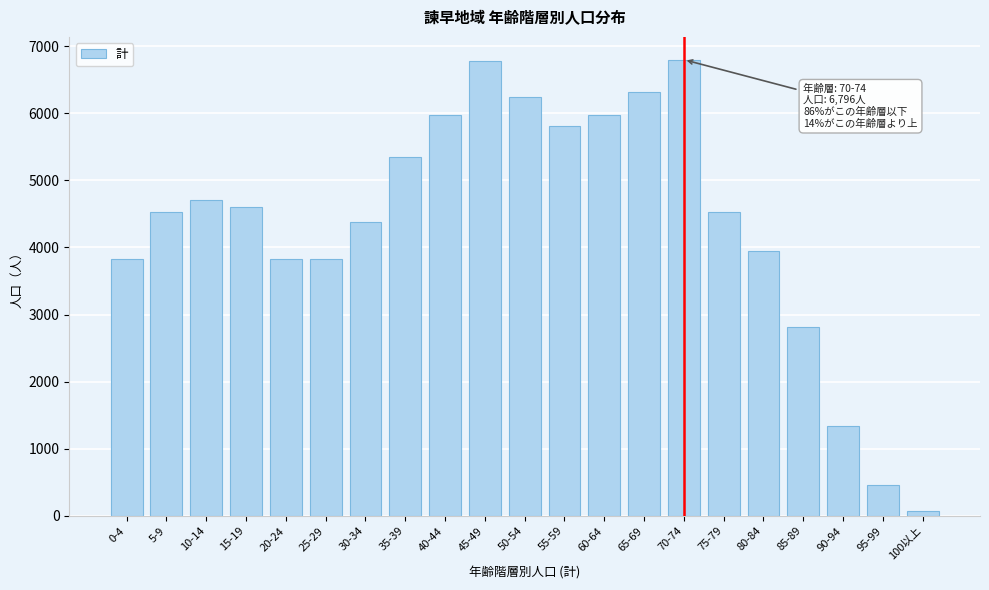

What is the greatest value displayed?

6796